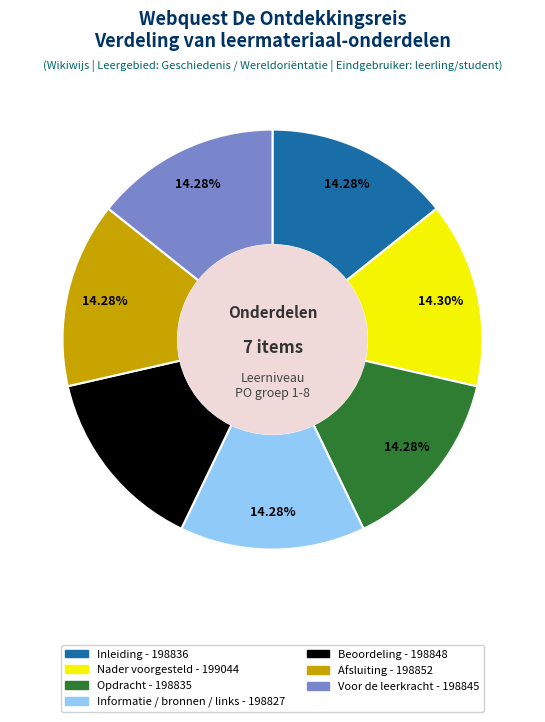

Does any single category account for the majority?

No